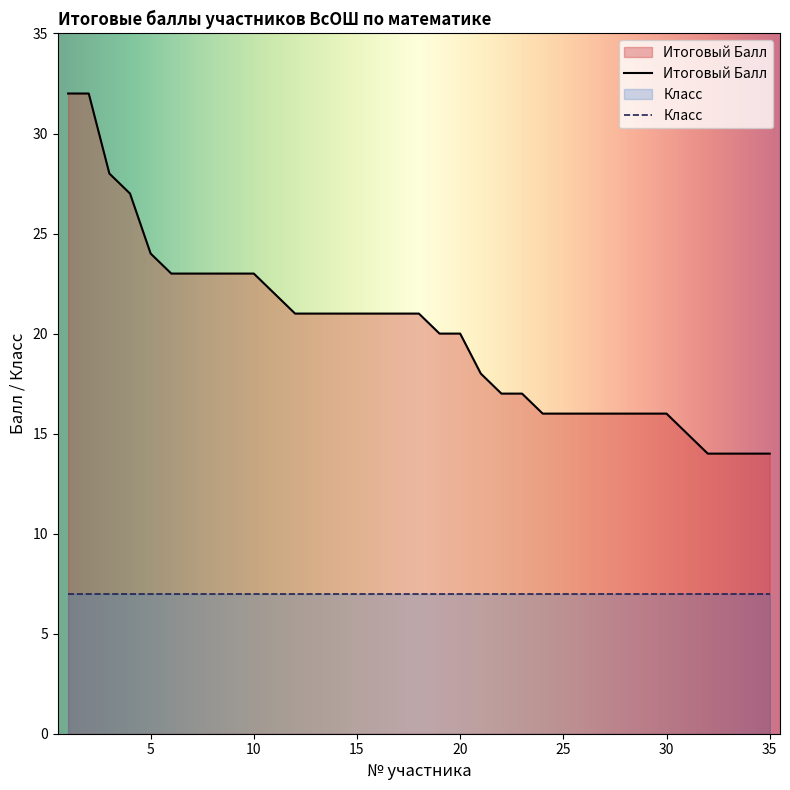

How many values exceed 21?

11